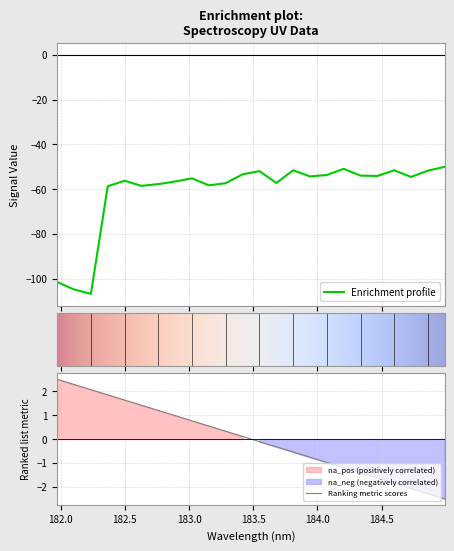

What is the maximum value shown in the chart?

-50.1